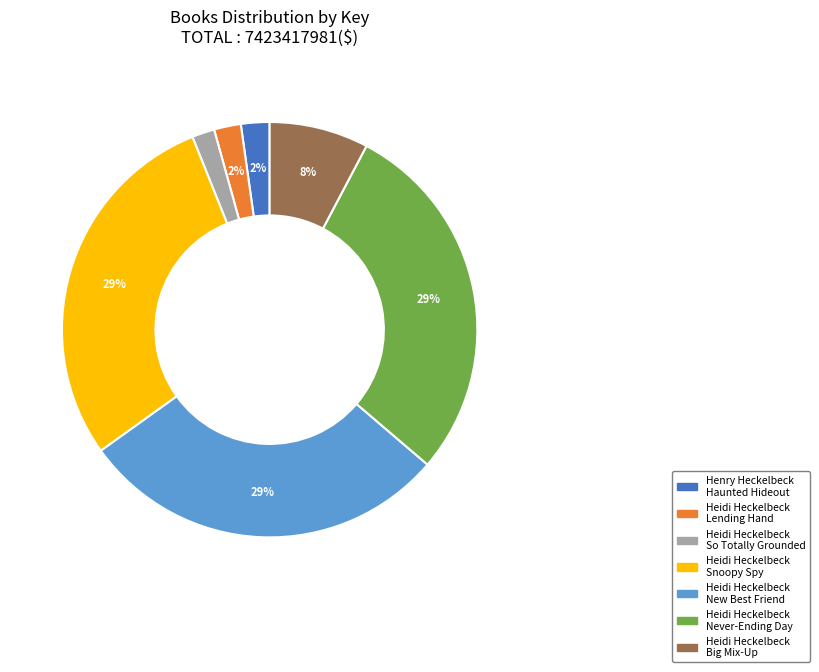

Does any single category account for the majority?

No